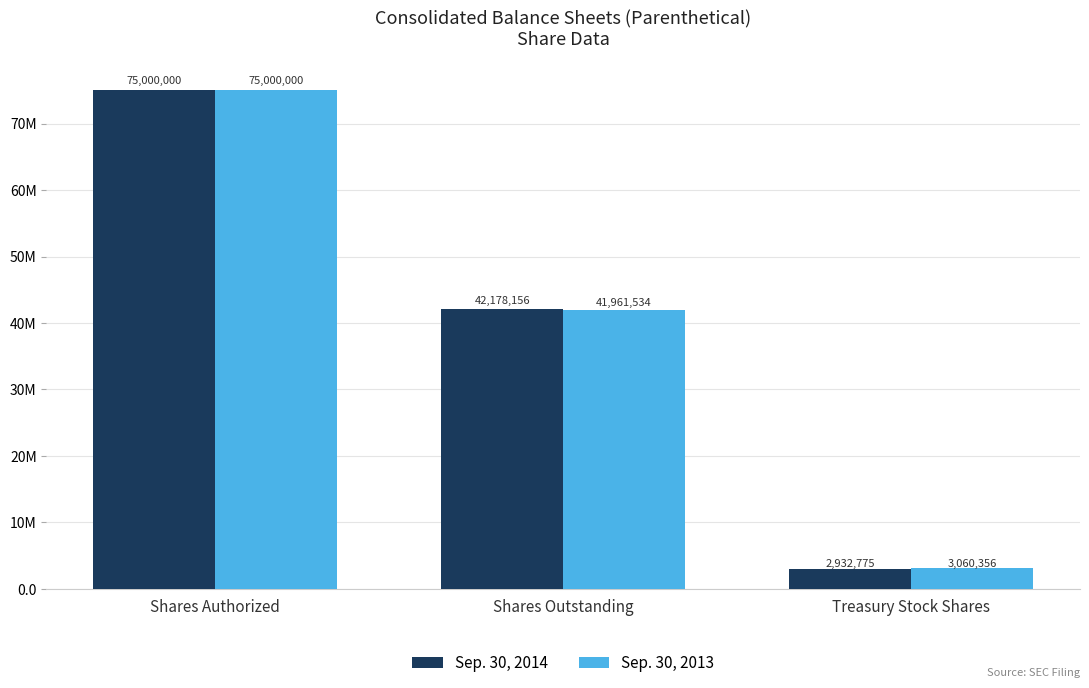

What are all the series names shown in the legend?

Sep. 30, 2014, Sep. 30, 2013